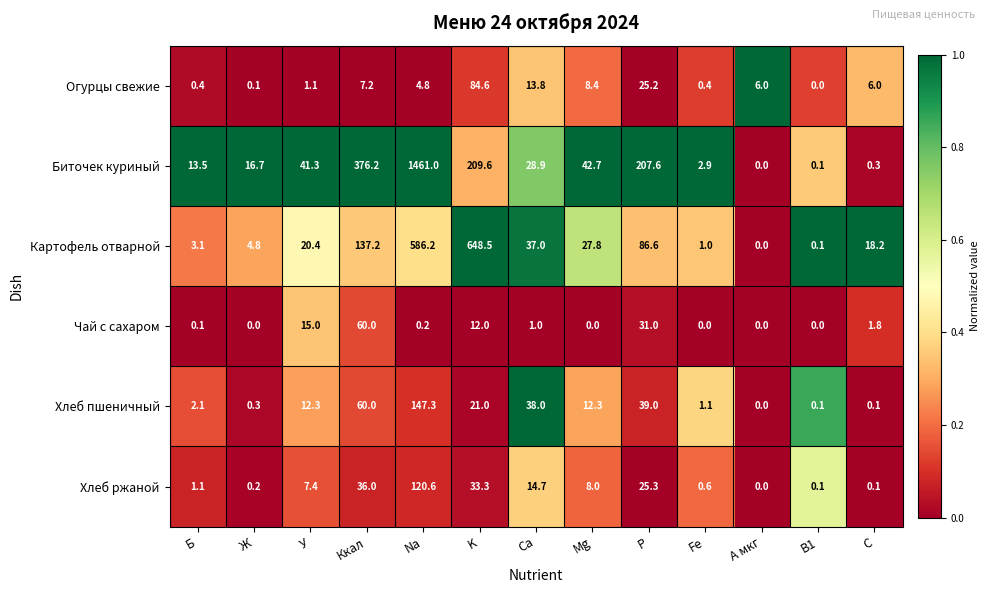

What is the total value across all series at A мкг?

6.0